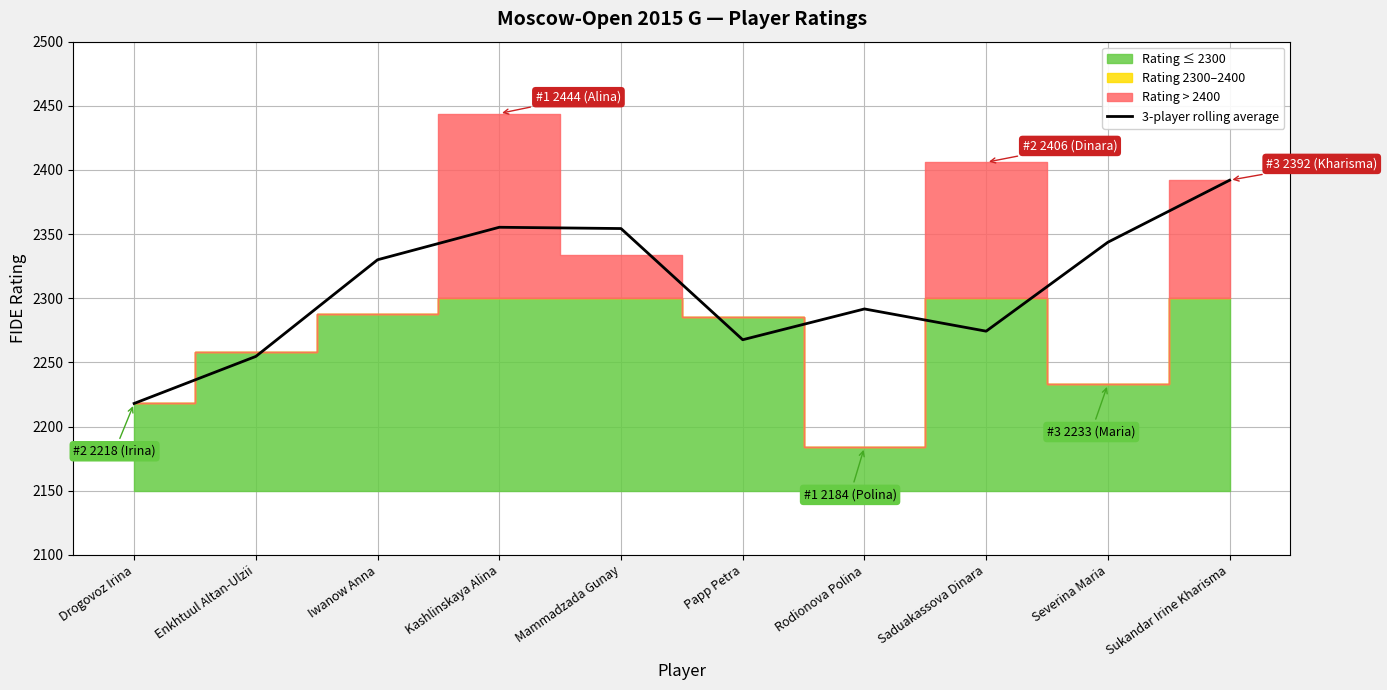

What is the change in value from Saduakassova Dinara to Sukandar Irine Kharisma?

+117.7